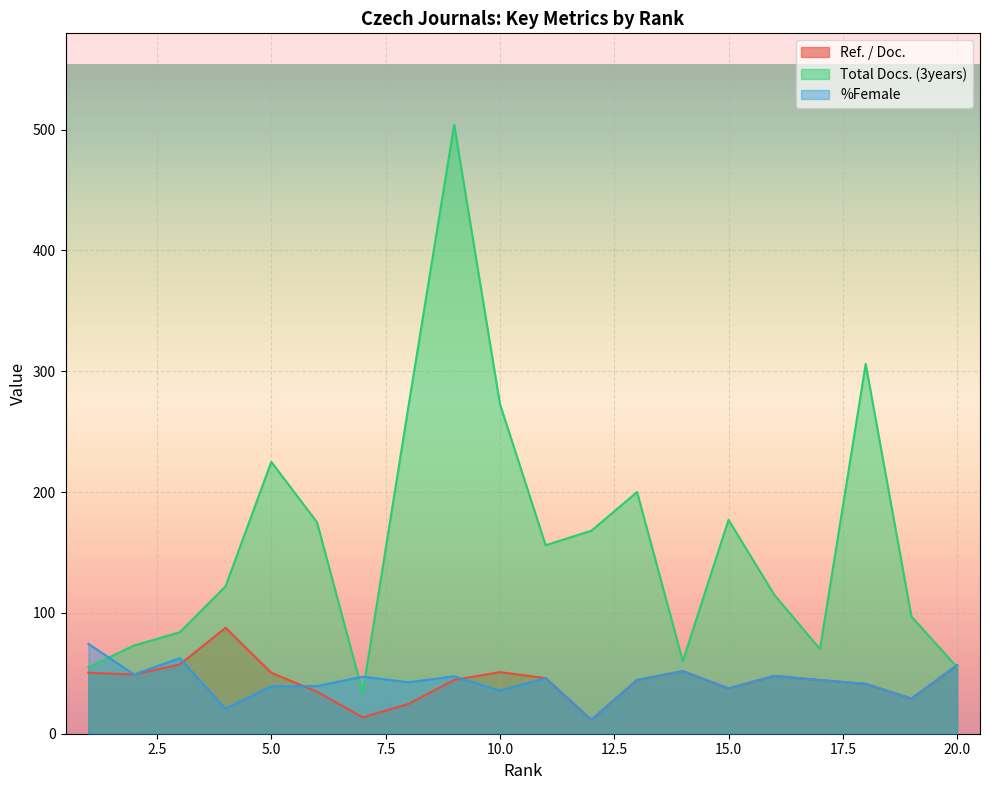

Where does the Ref. / Doc. series first go above 46?

1